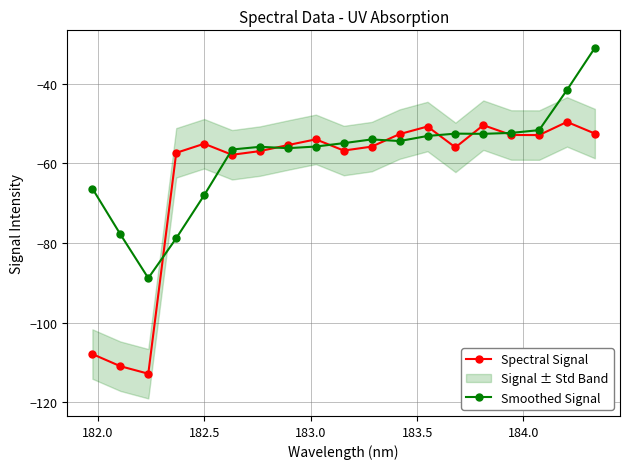

What is the maximum value for Smoothed Signal?

-31.0